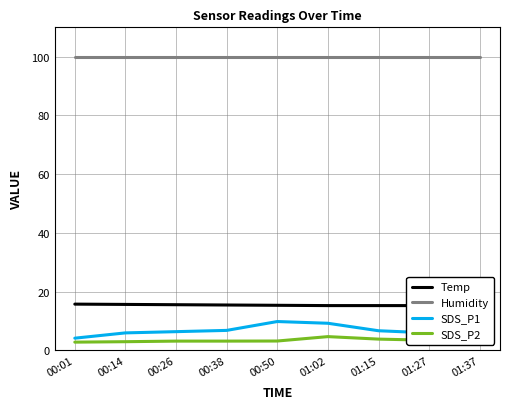

What position from the right is 00:26?

7